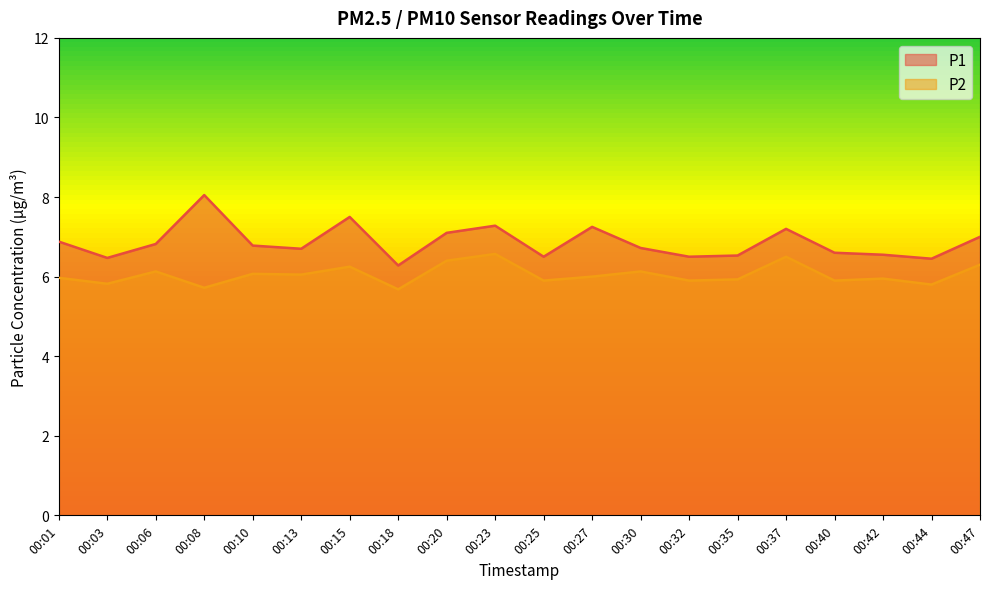

Which has a higher value, 00:01 or 00:13?

00:01